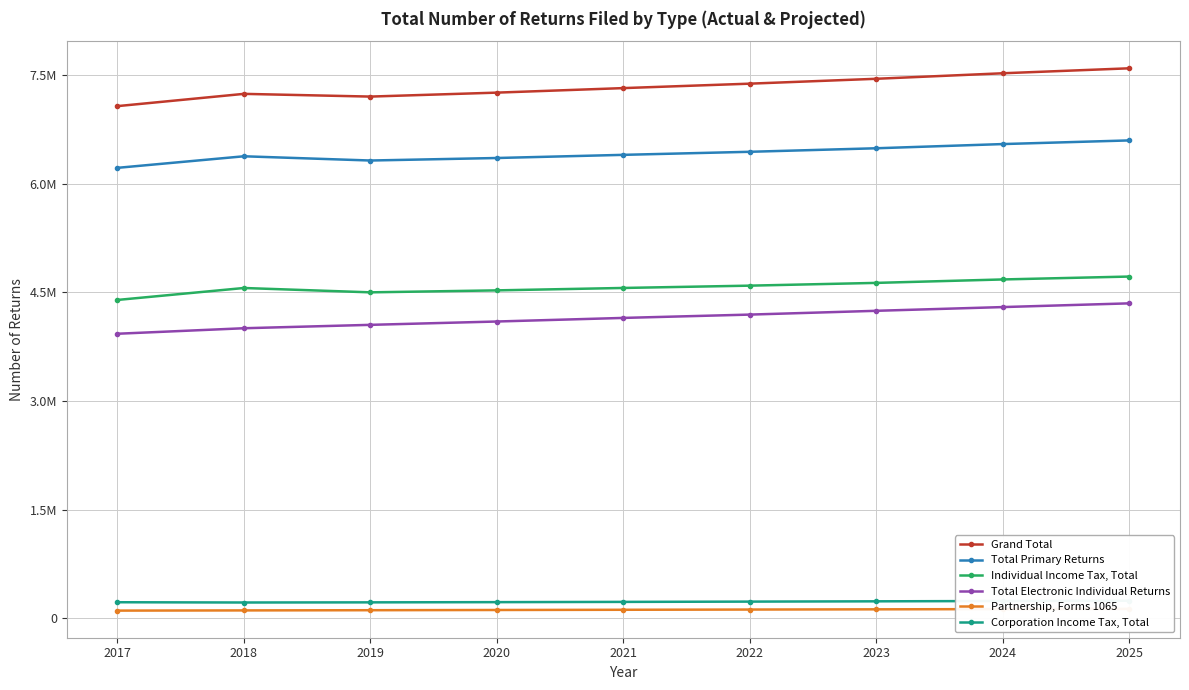

What is the sum of the Individual Income Tax, Total values at 2023 and 2017?

9022870